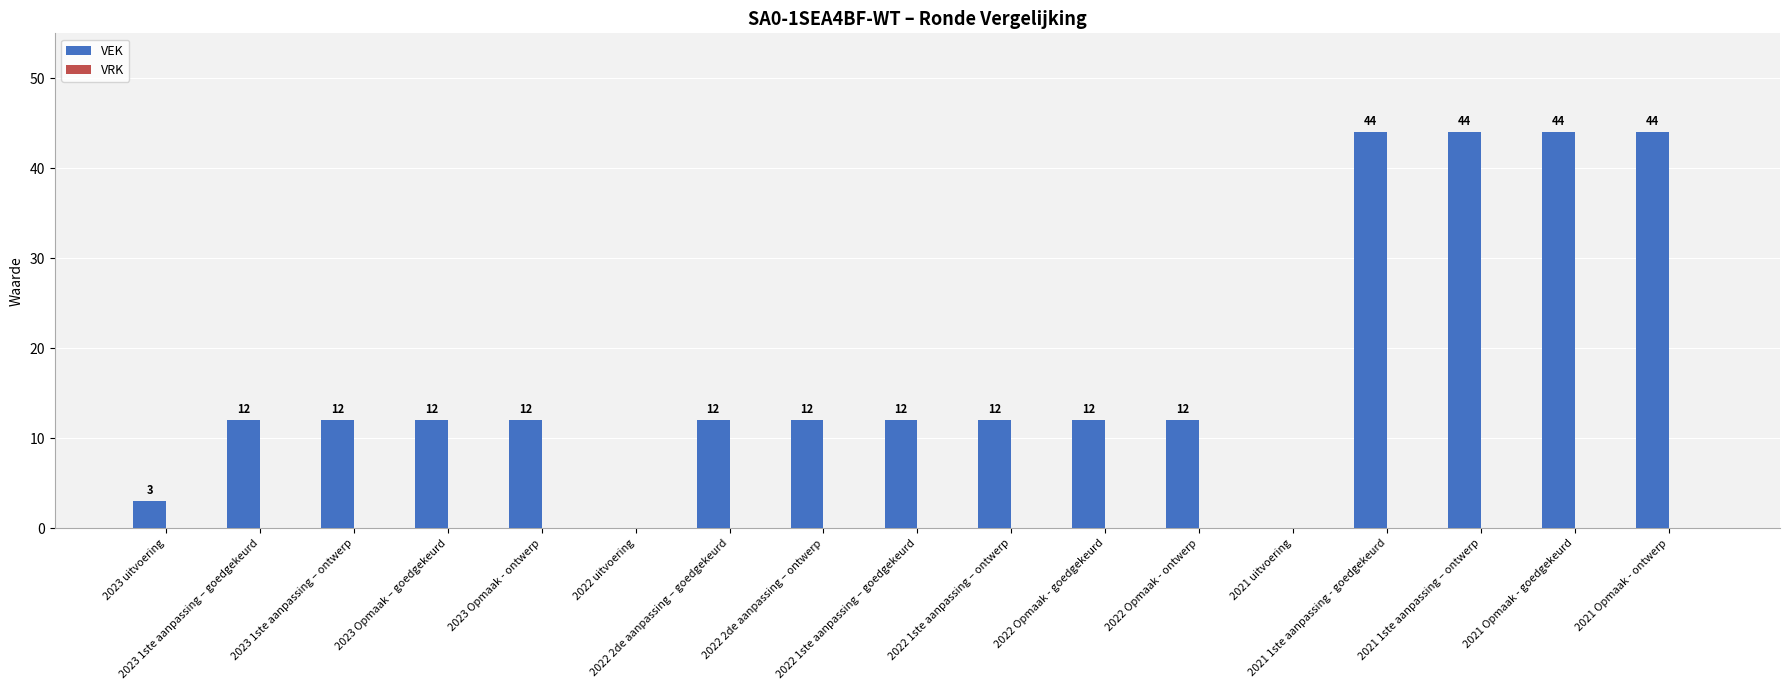

What is the sum of all values?

299